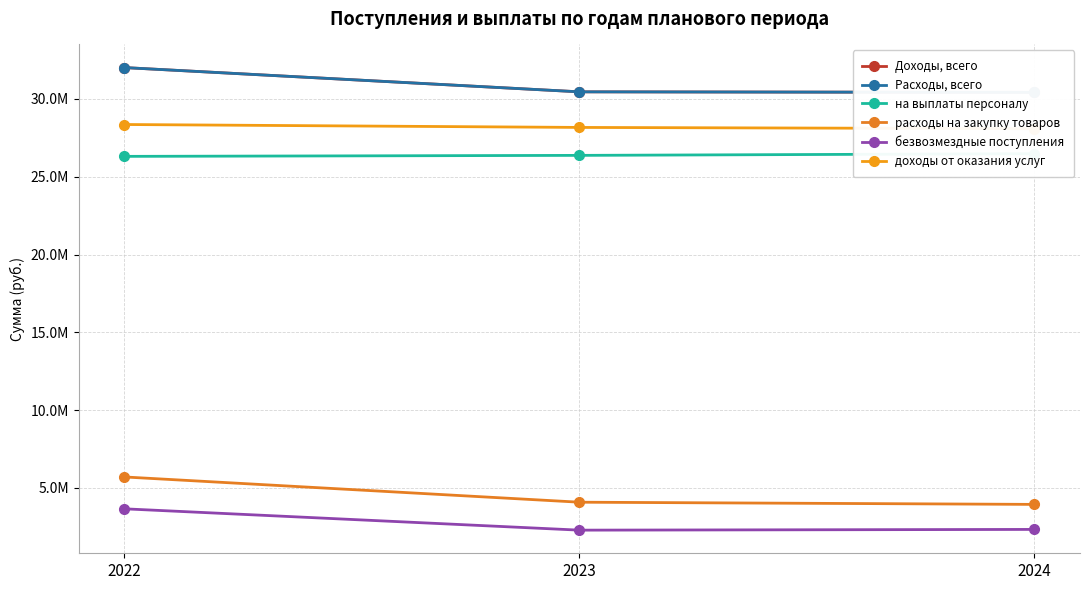

What is the sum of all на выплаты персоналу values?

79158071.3